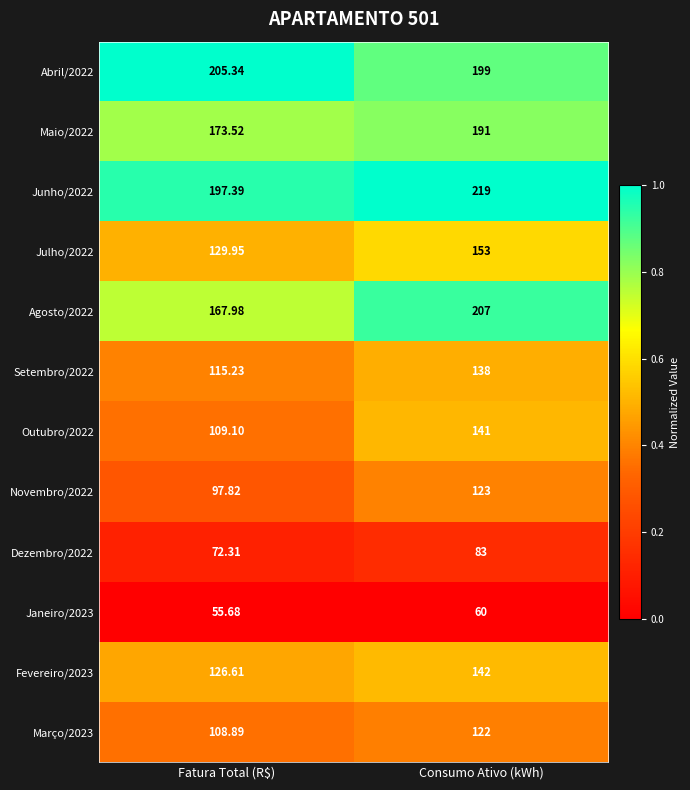

Is the value of Junho/2022 at Consumo Ativo (kWh) greater than the value of Agosto/2022 at Consumo Ativo (kWh)?

Yes